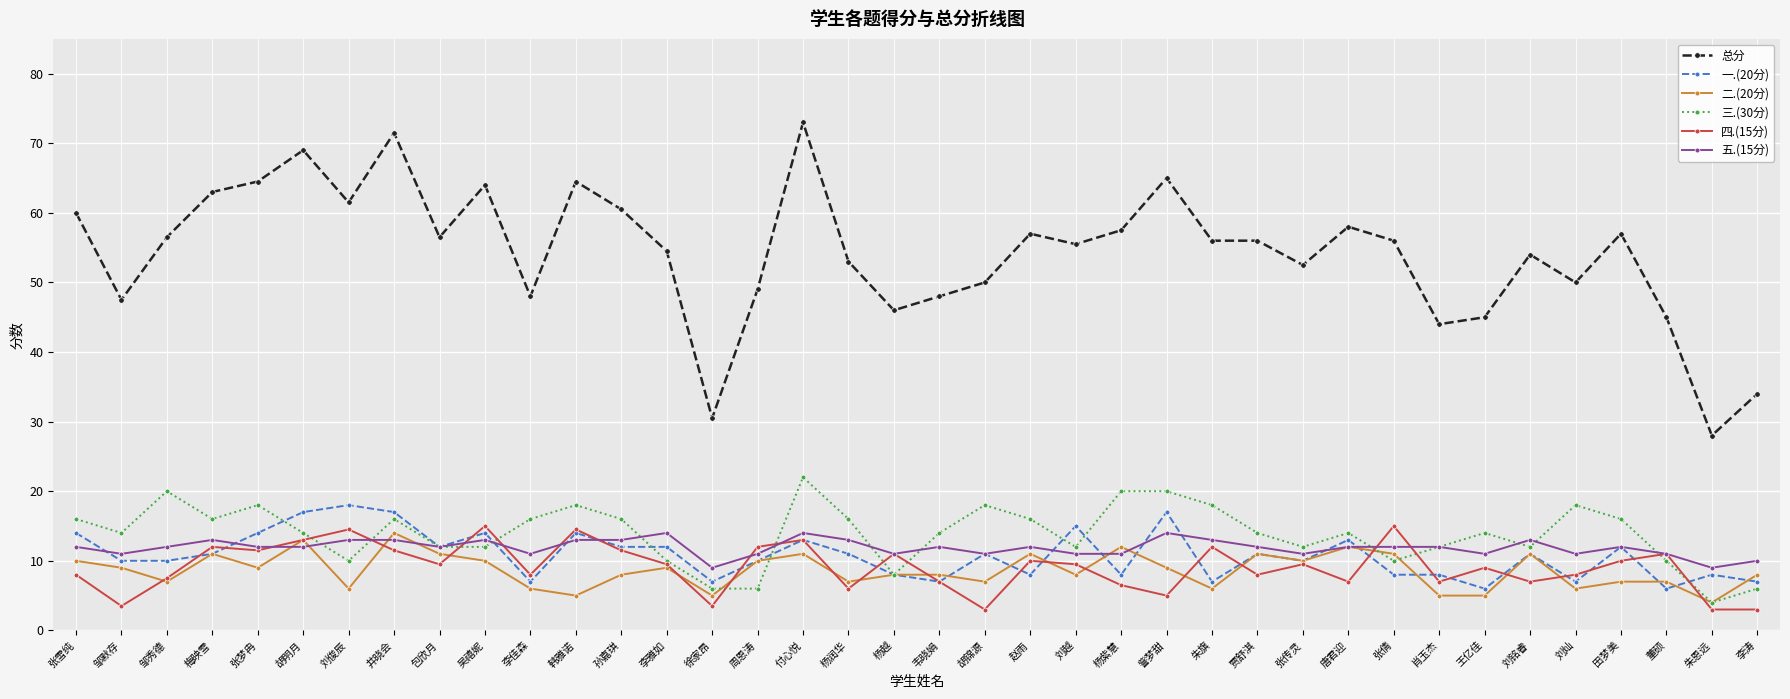

True or false: 总分 and 五.(15分) intersect in this chart.

False